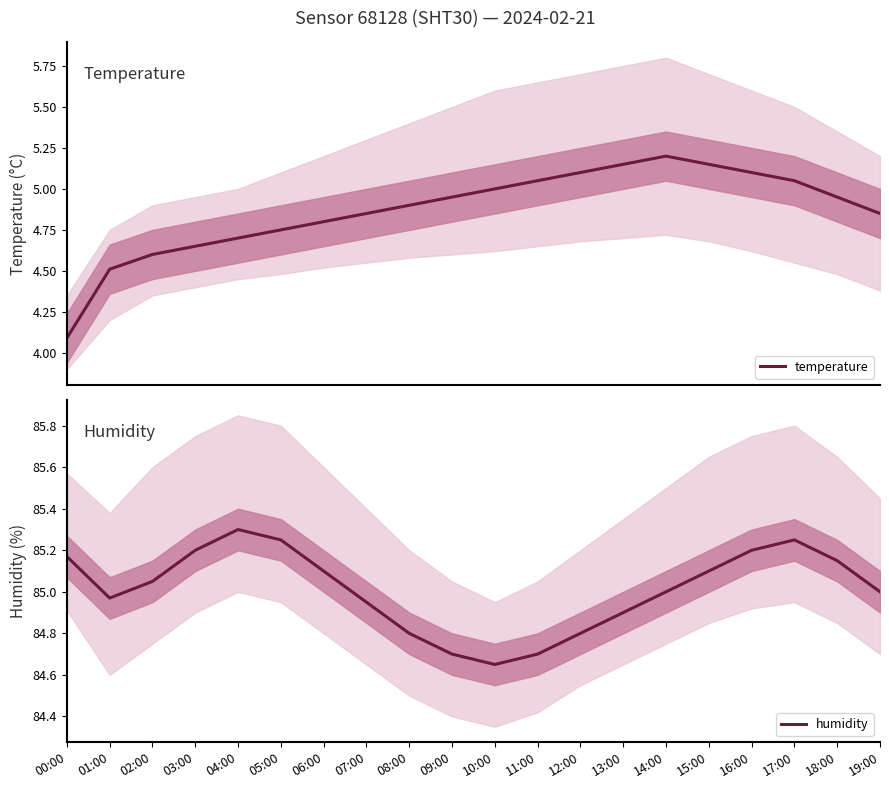

In humidity, how many points are lower than both neighbors (excluding endpoints)?

2